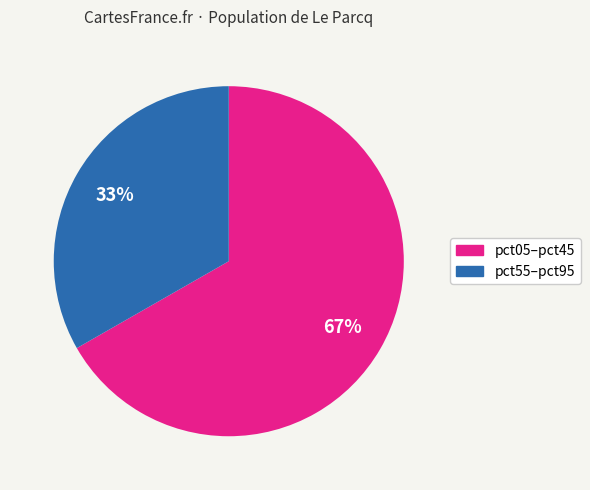

Does any single category account for the majority?

Yes